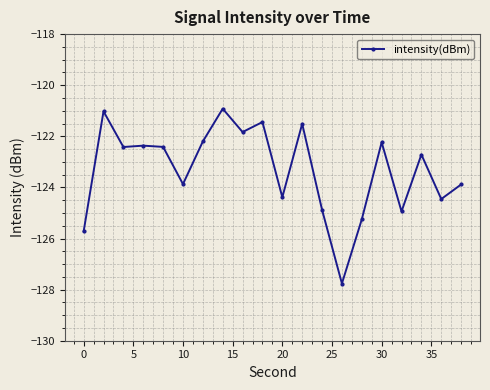

How many points are higher than both their immediate neighbors (excluding endpoints)?

7